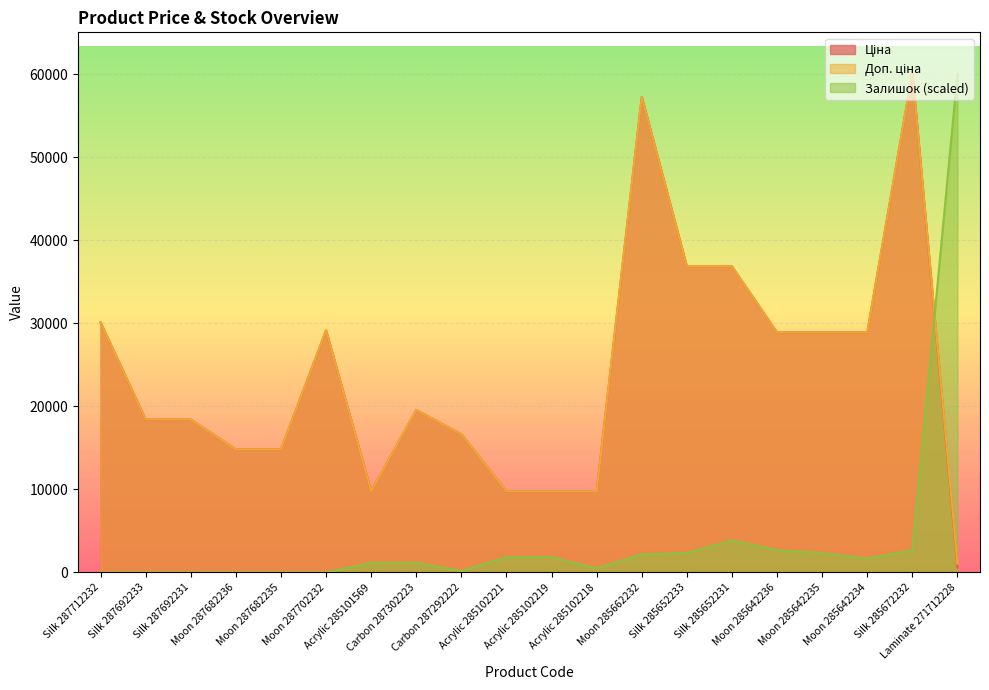

How many times do Залишок and Ціна cross each other?

1